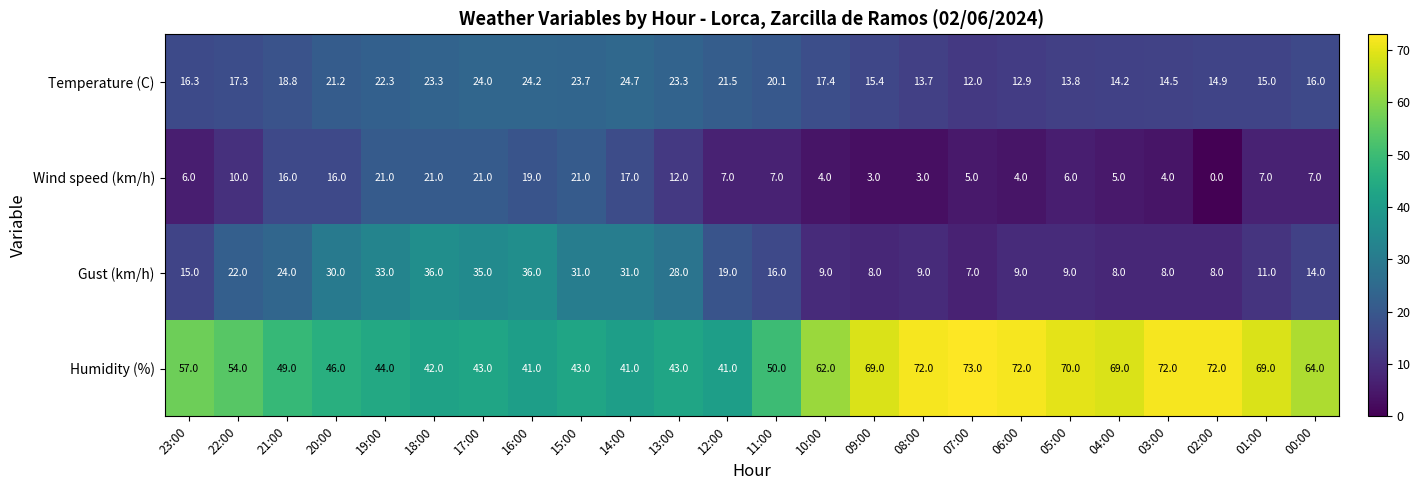

The value of Wind speed (km/h) at 11:00 is 3.2. True or false?

False